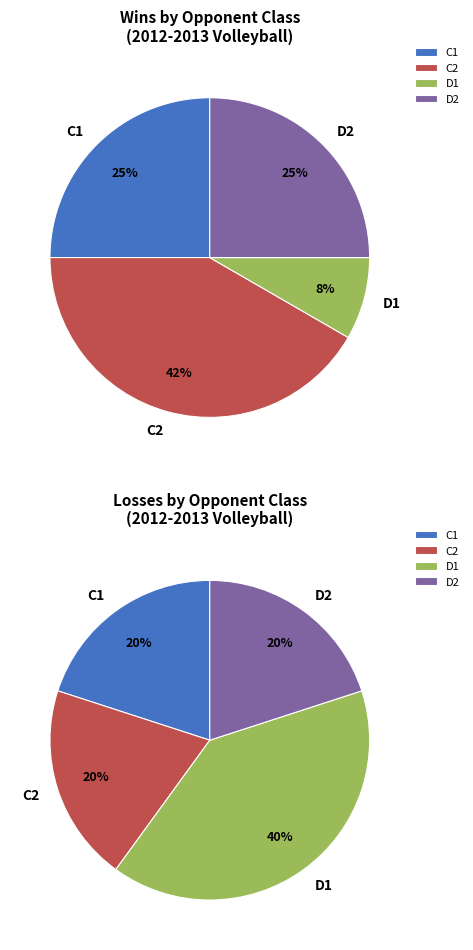

How many slices are in this pie chart?

4